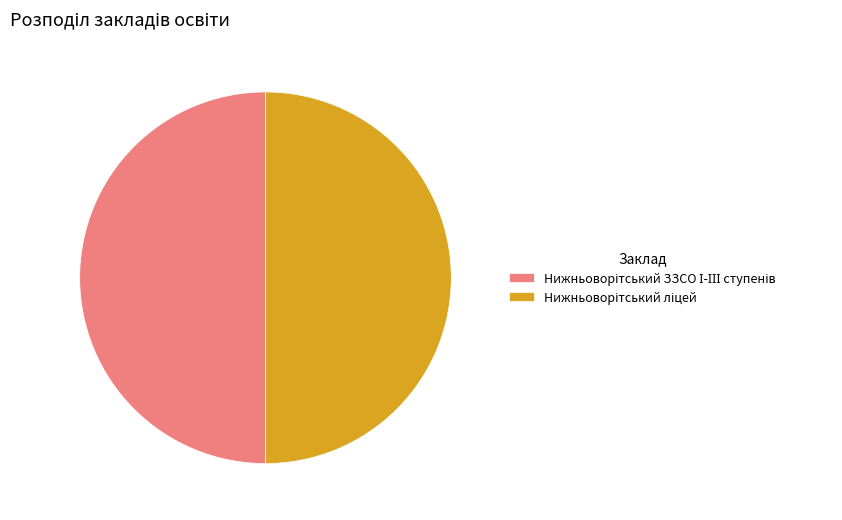

Rank the categories by value from lowest to highest.

Нижньоворітський ЗЗСО І-ІІІ ступенів, Нижньоворітський ліцей